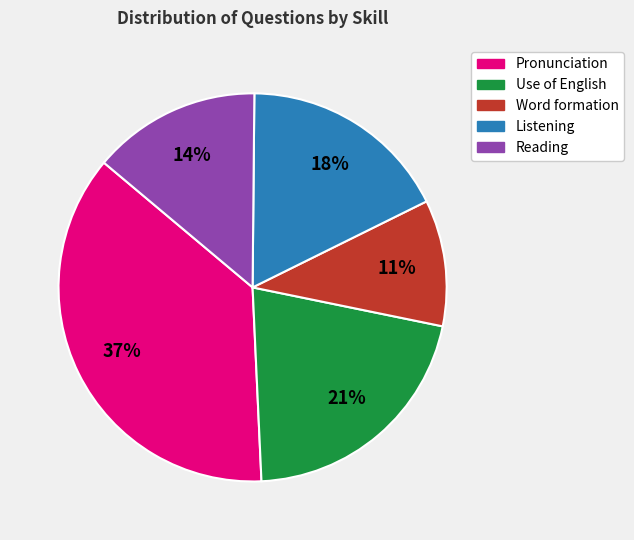

To the nearest percent, what percentage of the pie is Use of English?

21%